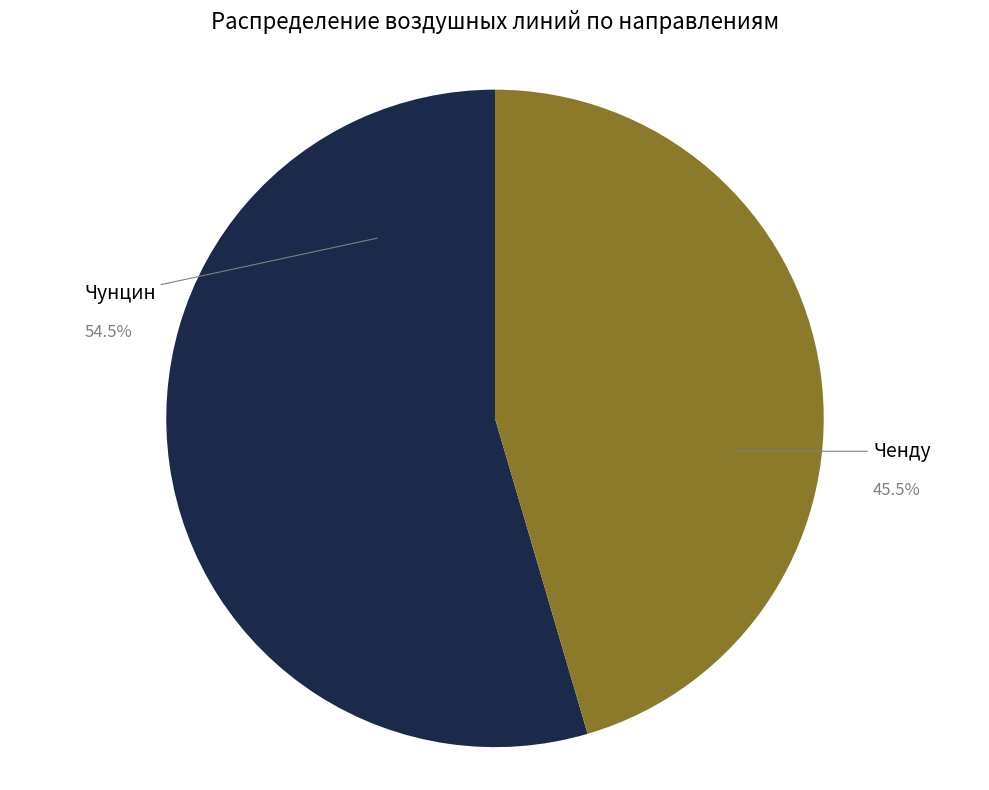

How many segments does this pie chart have?

2